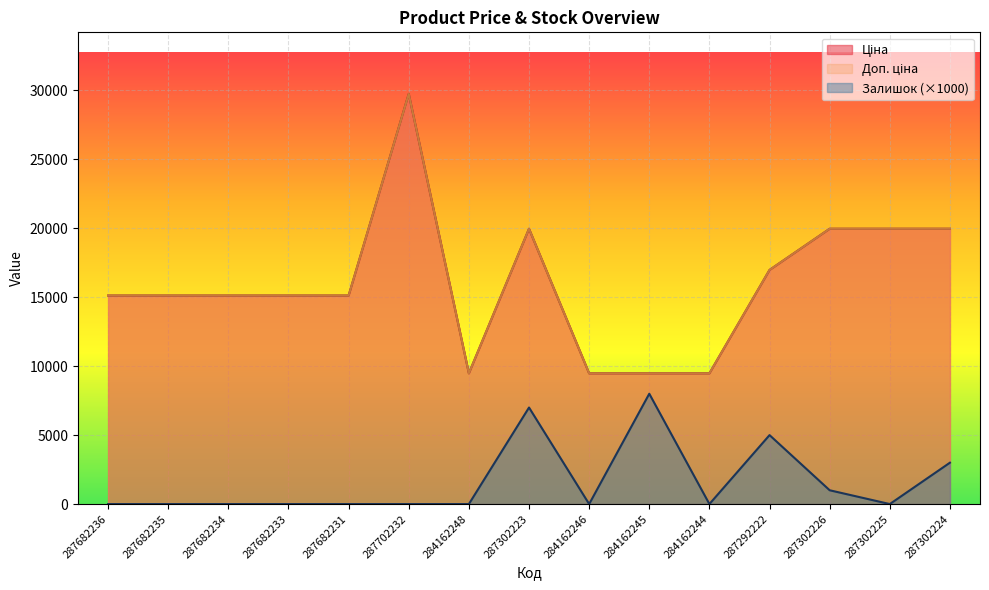

What position from the right is 284162246?

7